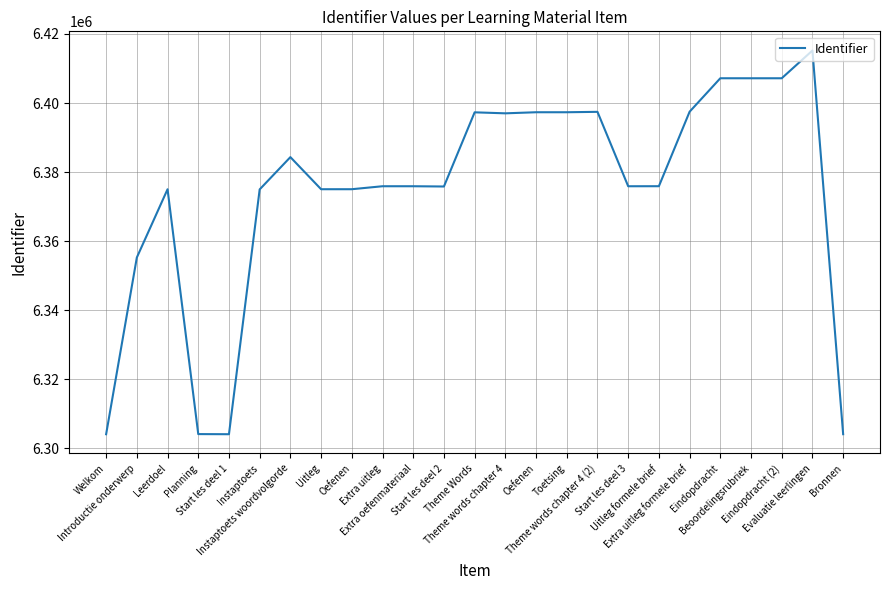

Does the chart display data point markers on the line(s)?

No